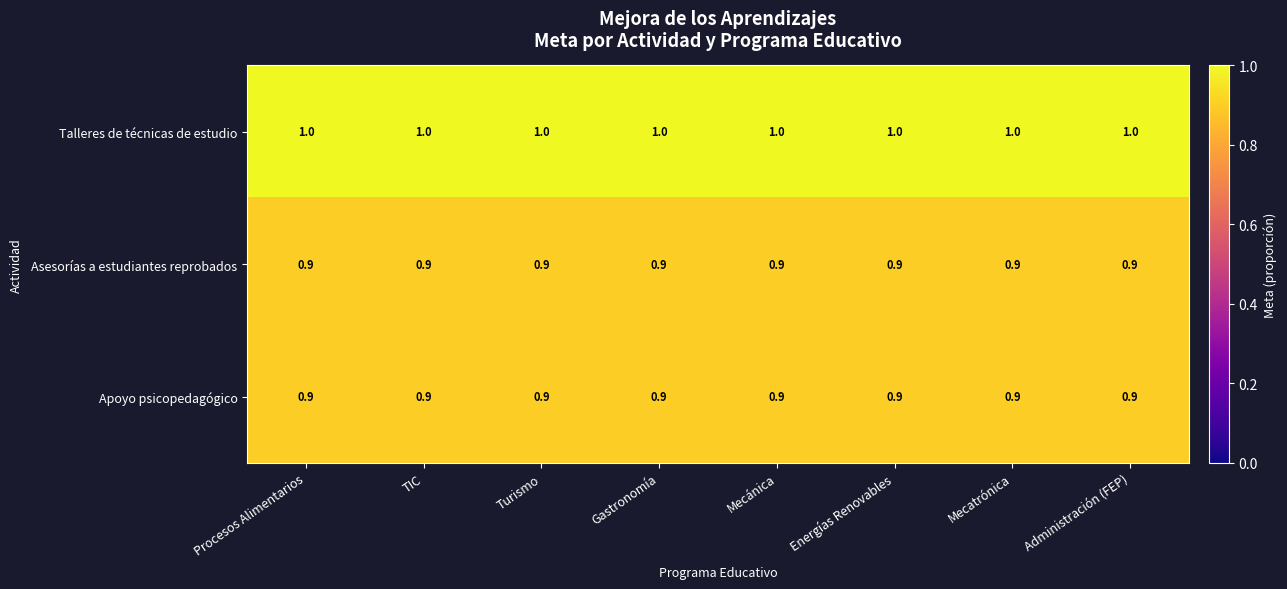

What is the highest value of the Asesorías a estudiantes reprobados series?

0.9